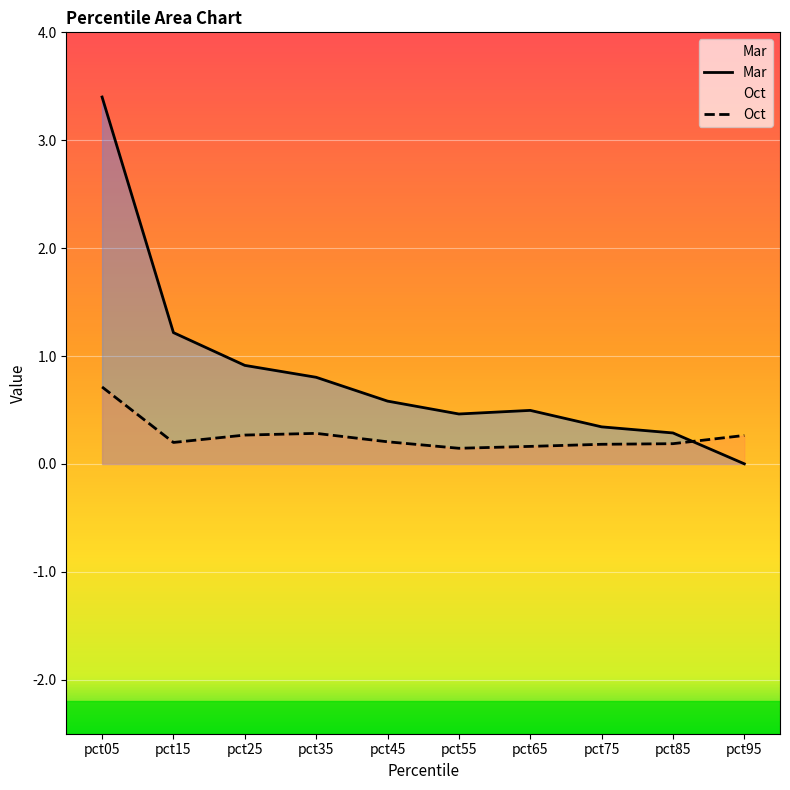

Reading left to right, transcribe all the data shown in this chart.

Mar: 3.4	1.2	0.9	0.8	0.6	0.5	0.5	0.3	0.3	0.0
Oct: 0.7	0.2	0.3	0.3	0.2	0.1	0.2	0.2	0.2	0.3